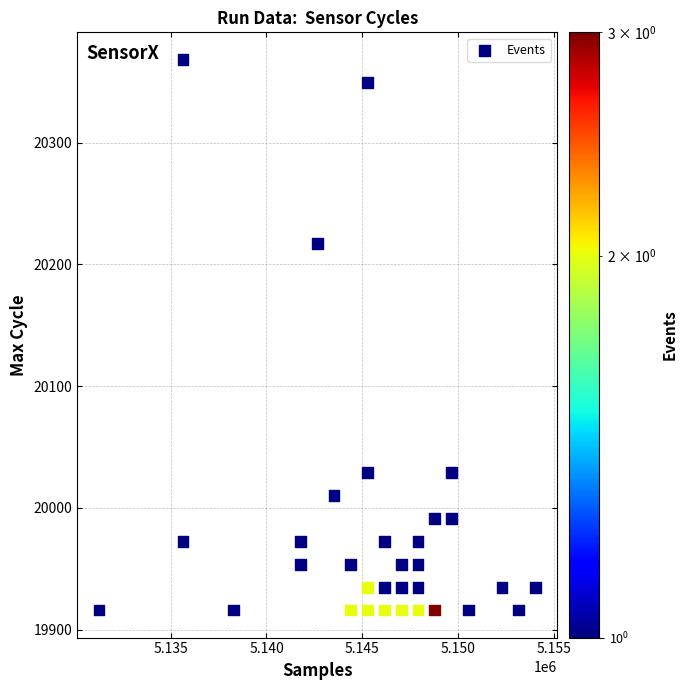

What Y value in the scatter plot is closest to 20142?

20217.3